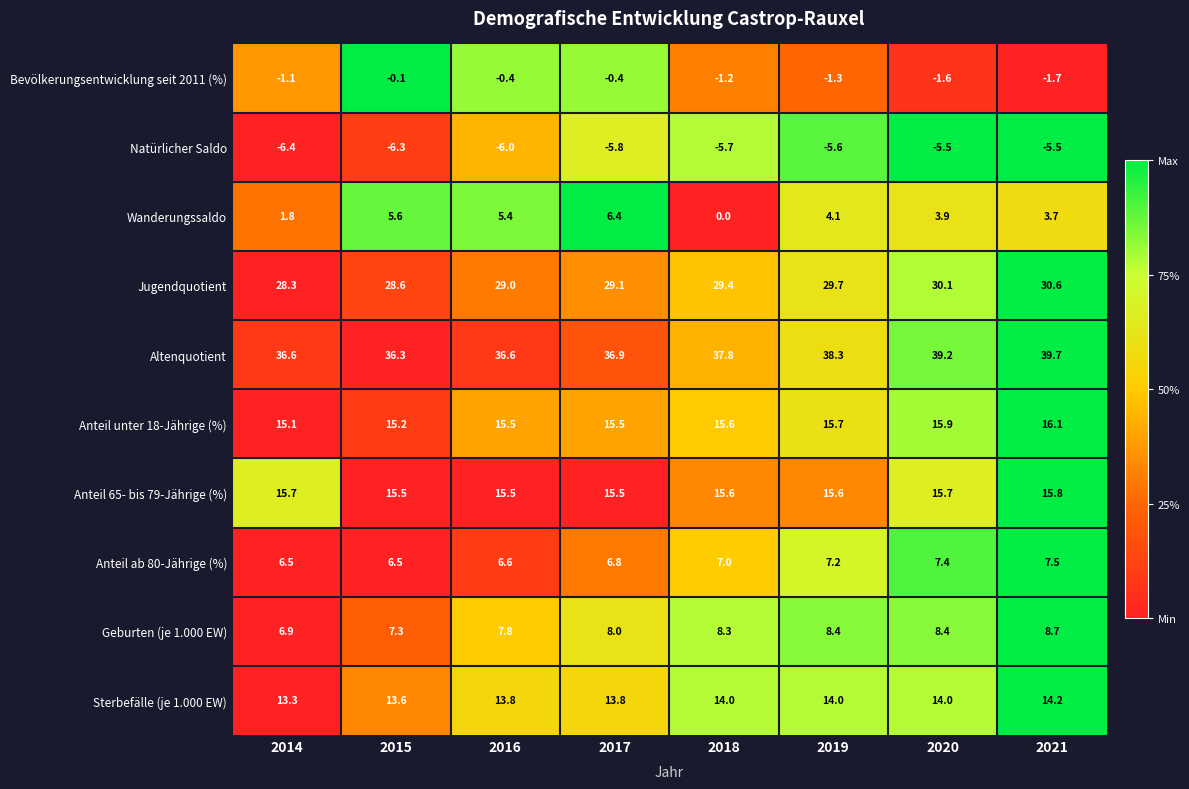

Which series has the largest range (max minus min)?

Wanderungssaldo